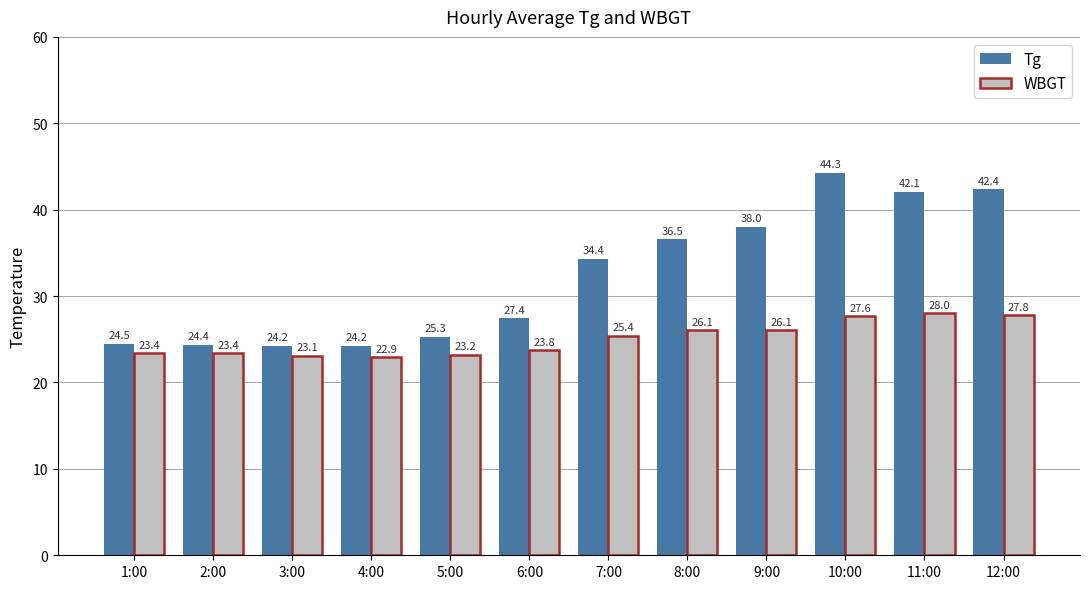

Rank the series by their average value, from highest to lowest.

Tg, WBGT